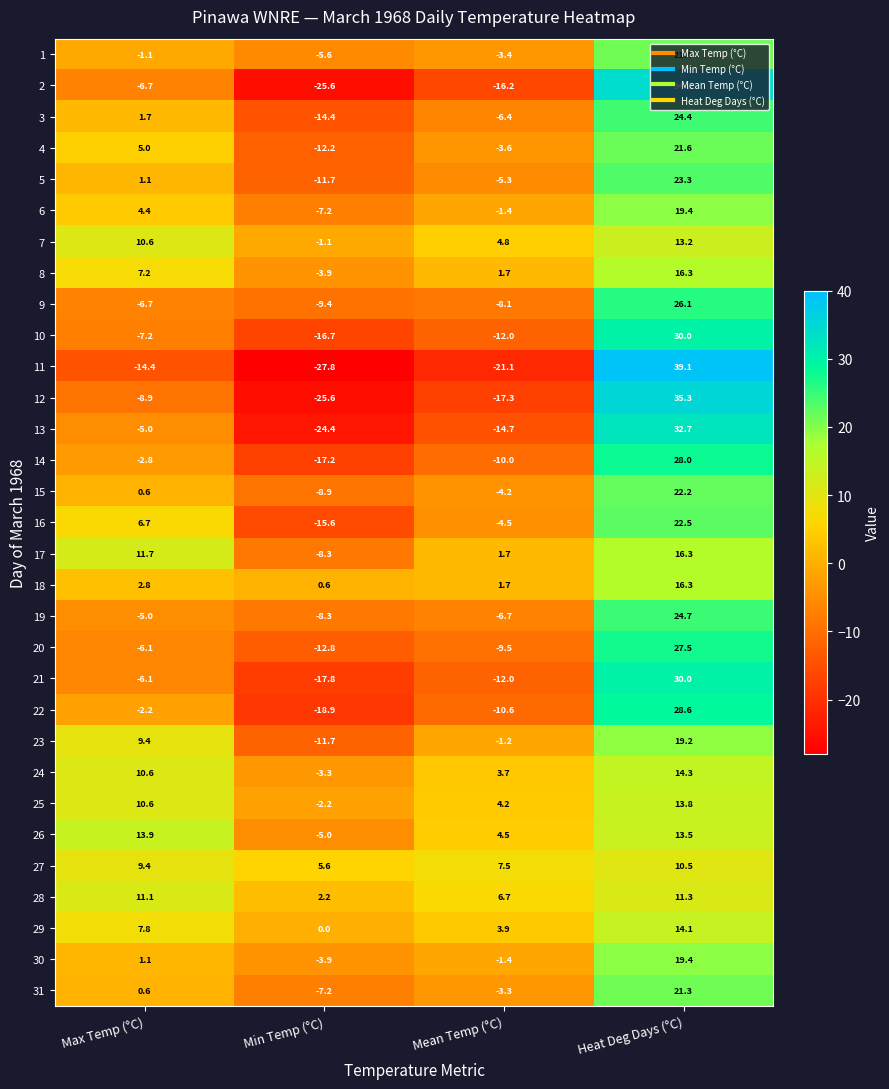

The 31 series shows 0.6 at Max Temp (°C). True or false?

True